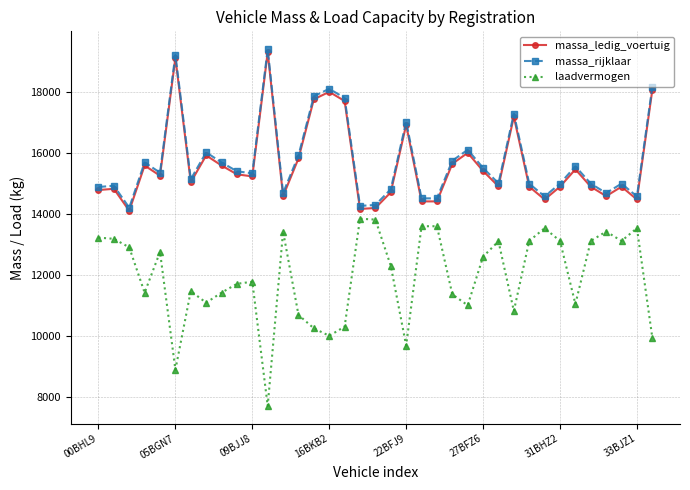

What is the value of the massa_ledig_voertuig point at the 27th from the left?

14900